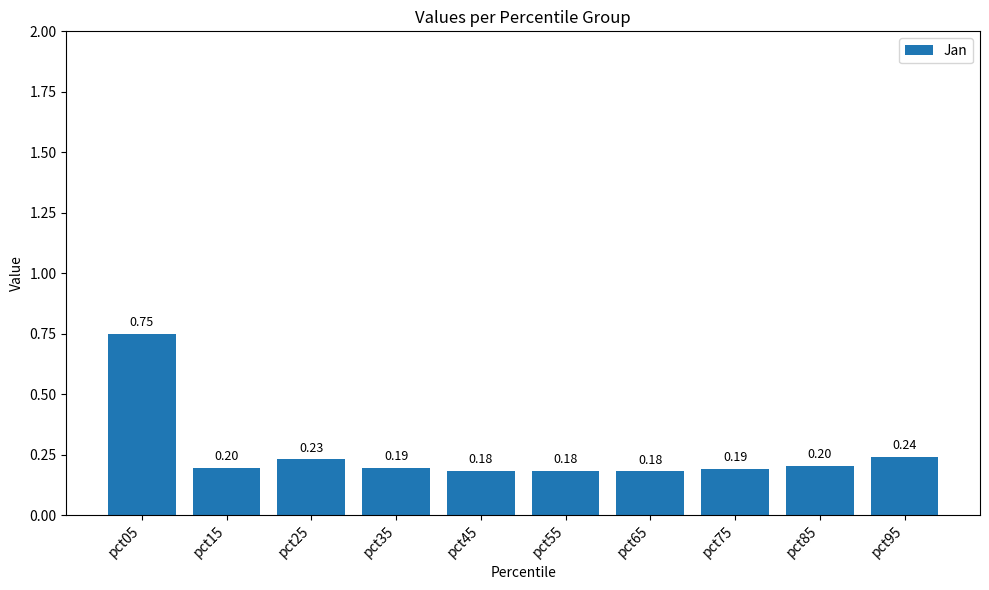

True or false: the data shows 0.3 at pct15.

False